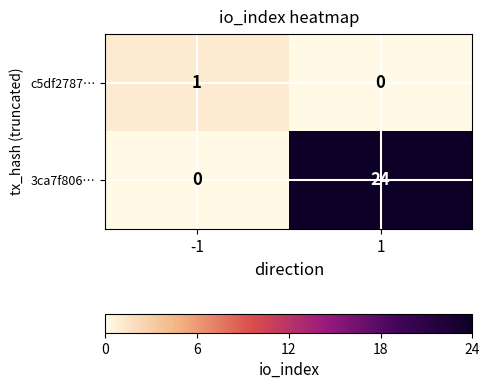

Which series has the largest total across all categories?

3ca7f806…